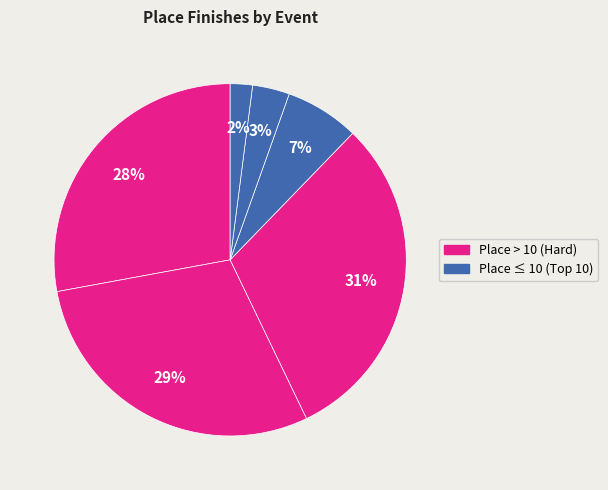

Count the number of slices in the pie.

6